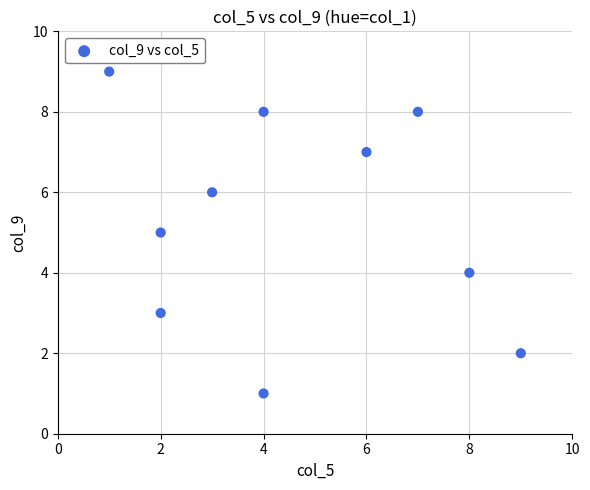

What is the average X value?

5